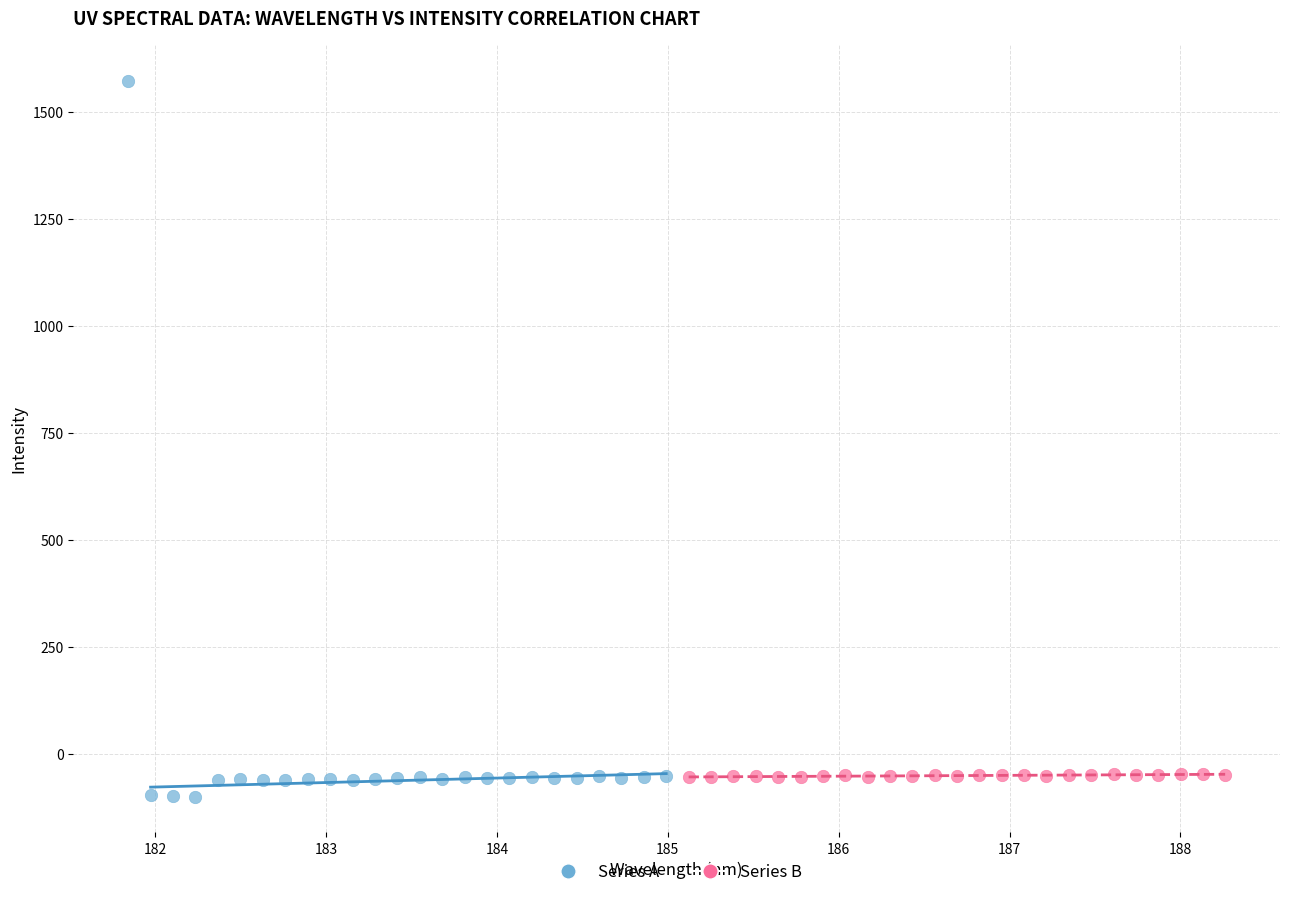

Which series contains the lowest Y value?

Series A